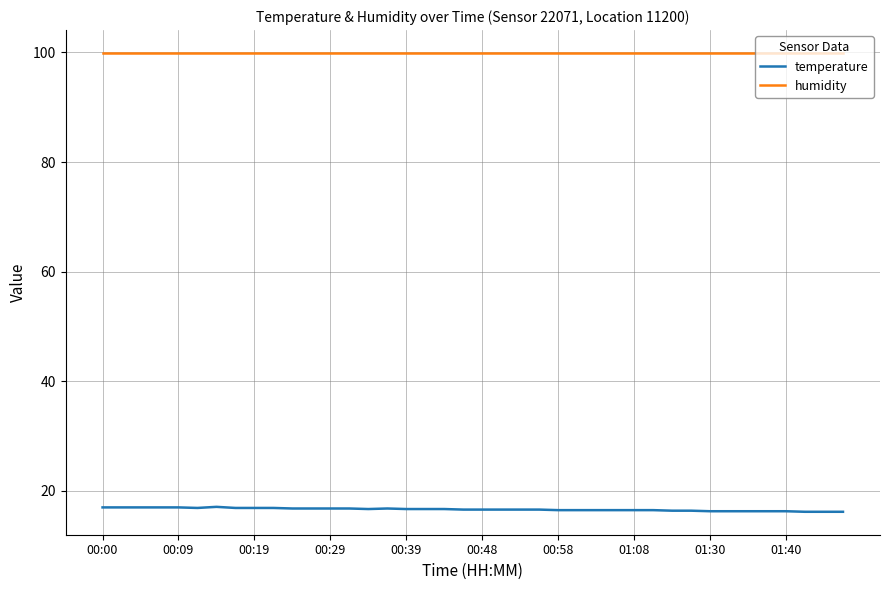

What is the smallest value displayed?

16.2